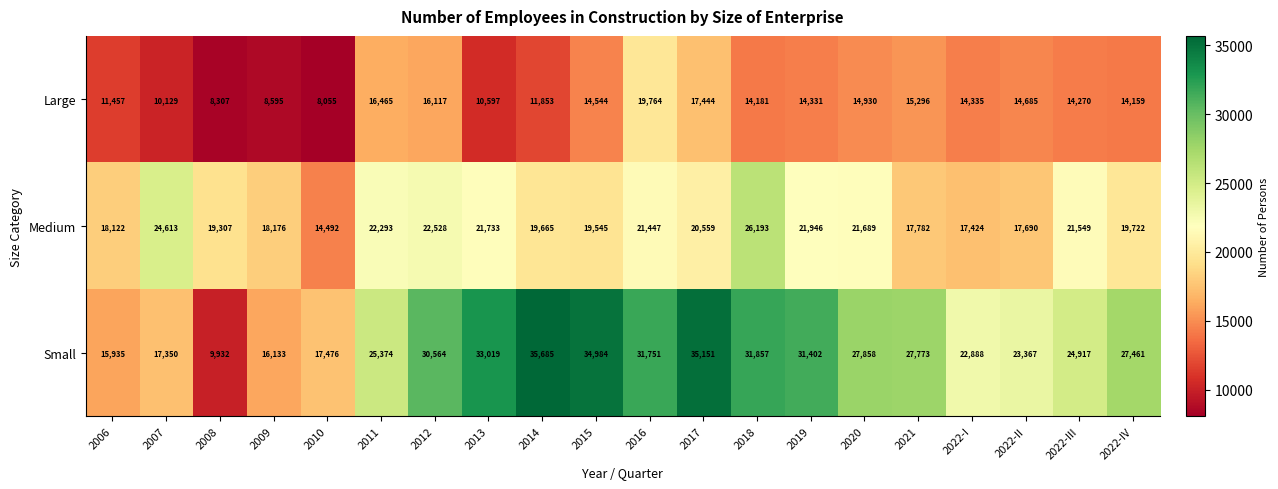

The value of Large at 2007 is 5818. True or false?

False